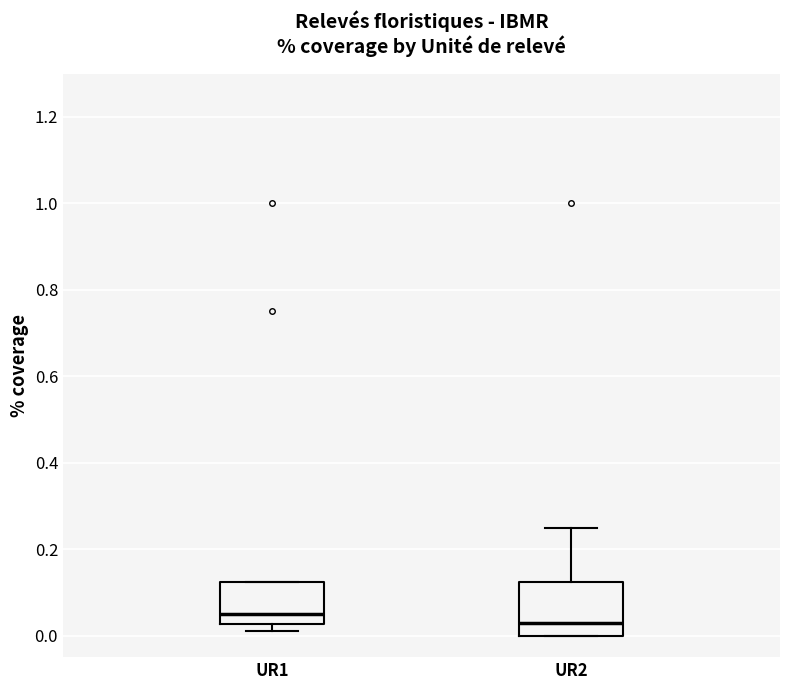

Comparing the boxes themselves (not the whiskers), which one is the tallest?

UR2